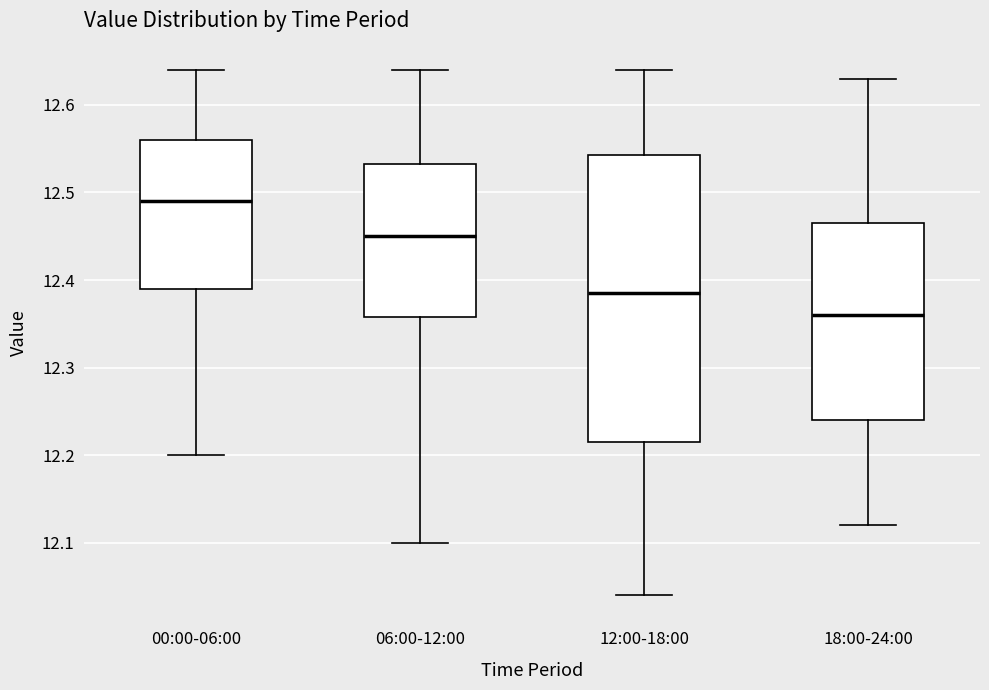

Which box's median line is the highest?

00:00-06:00